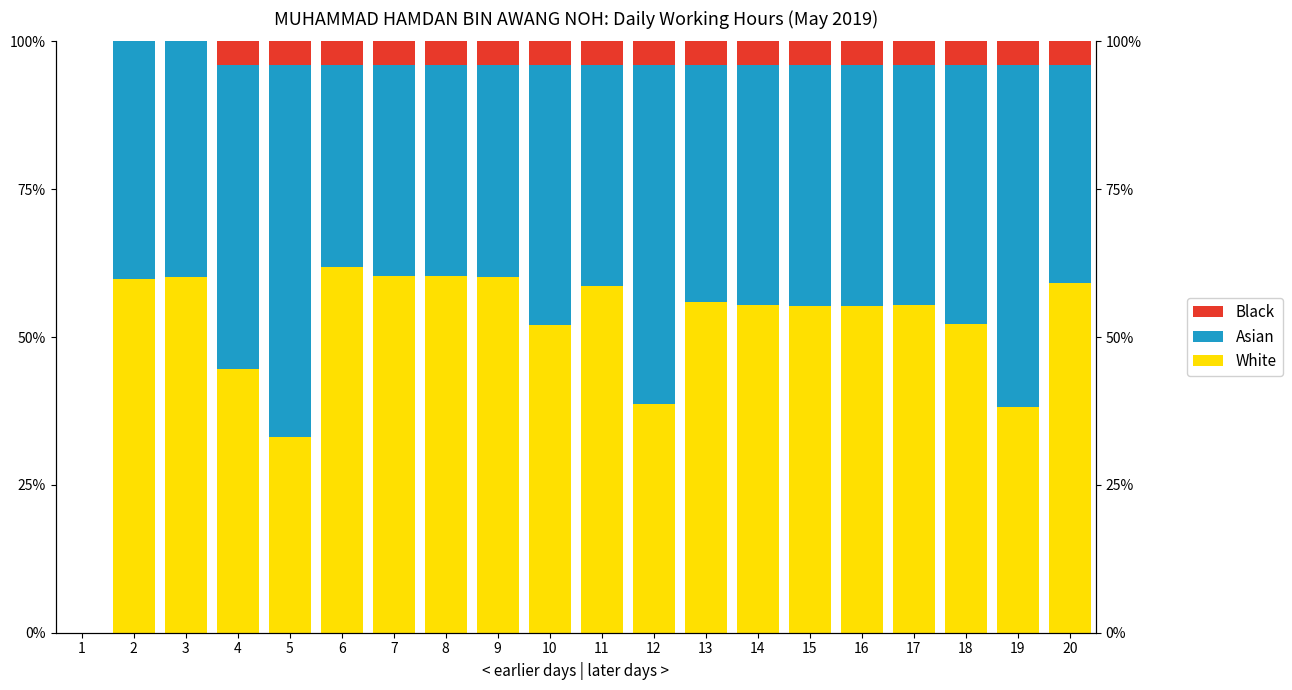

At how many categories does at least one series exceed 0?

19